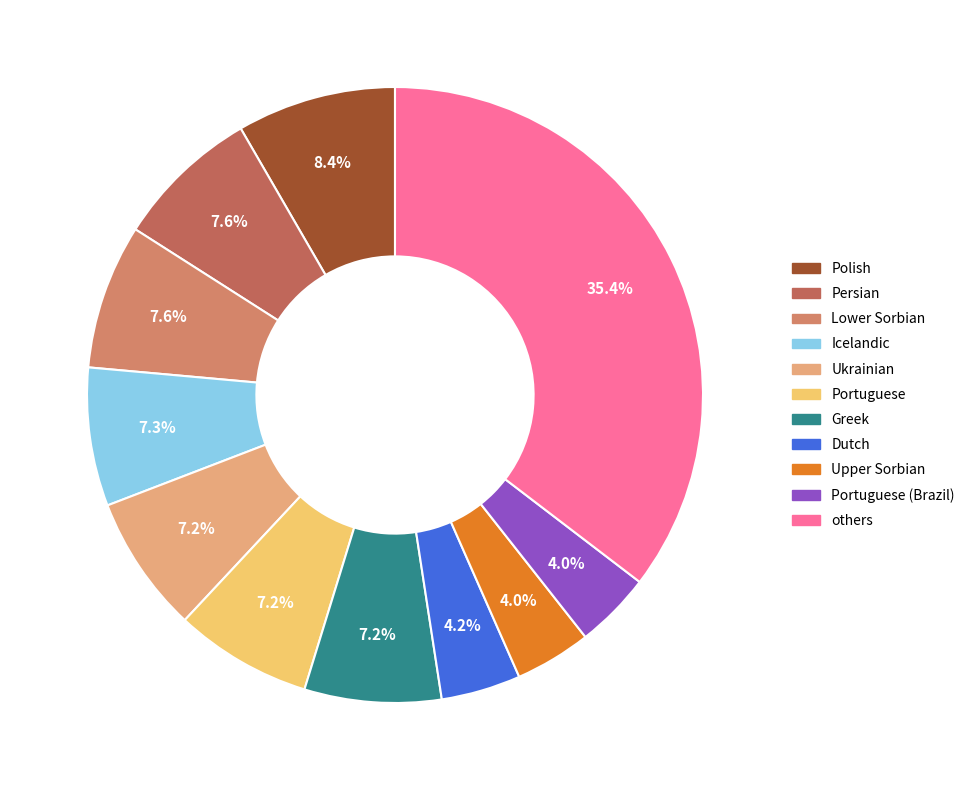

Count the number of slices in the pie.

11